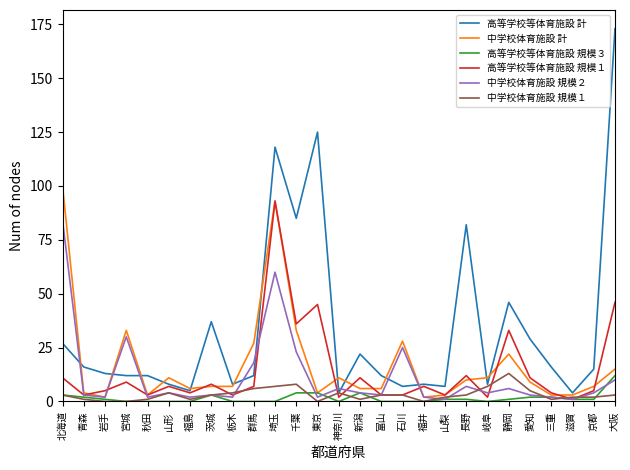

What is the total value across all series at 岐阜?

32